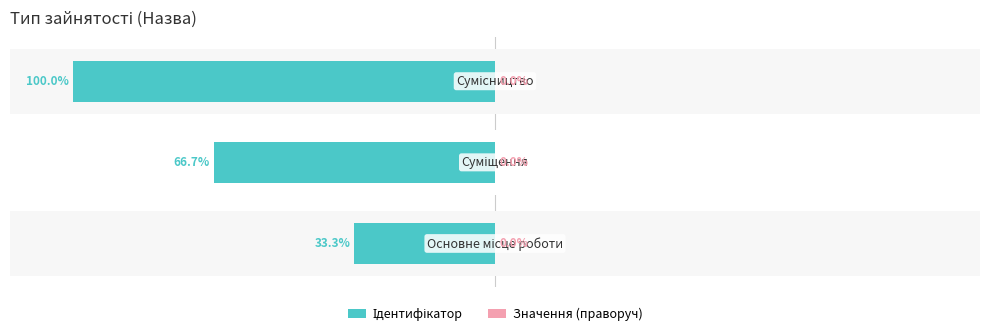

What is the sum of all Значення (праворуч) values?

1.5